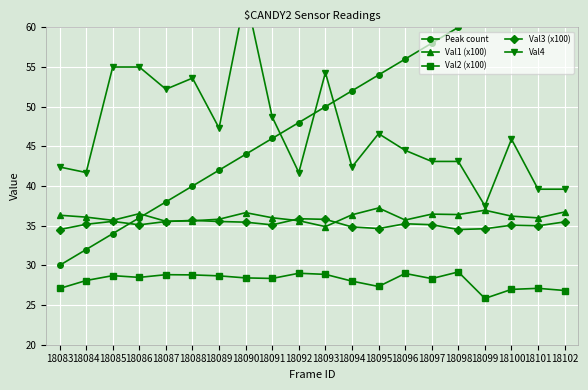

What is the approximate value of Val1 (x100) at 18092?

35.6